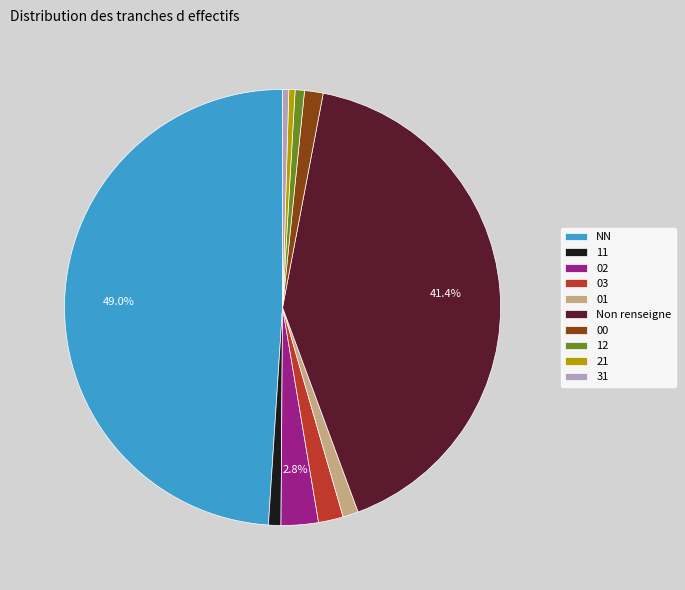

Is 02 the majority of the pie?

No